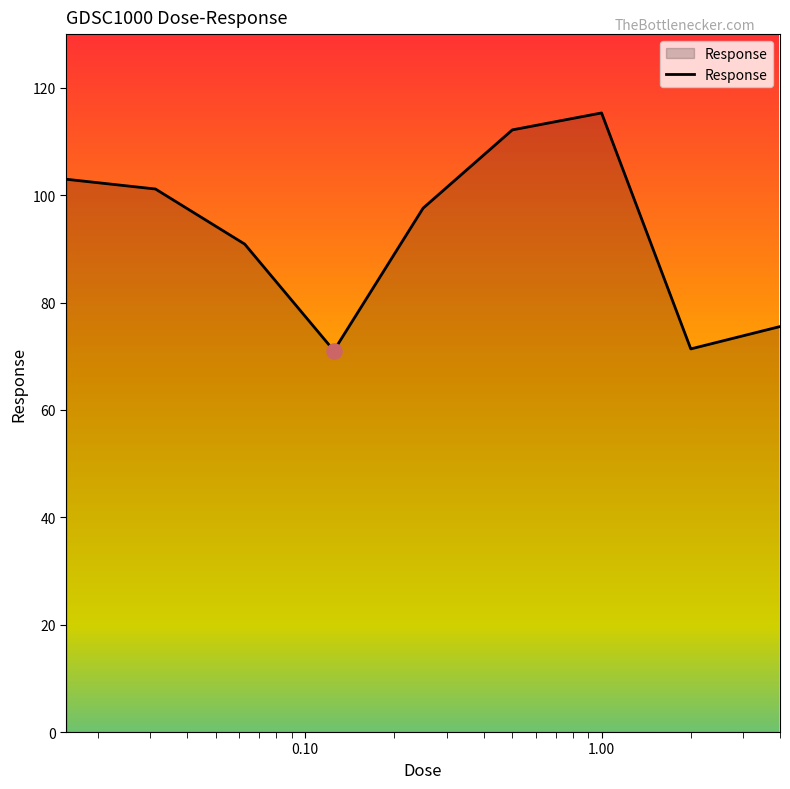

What is the minimum value shown in the chart?

71.0